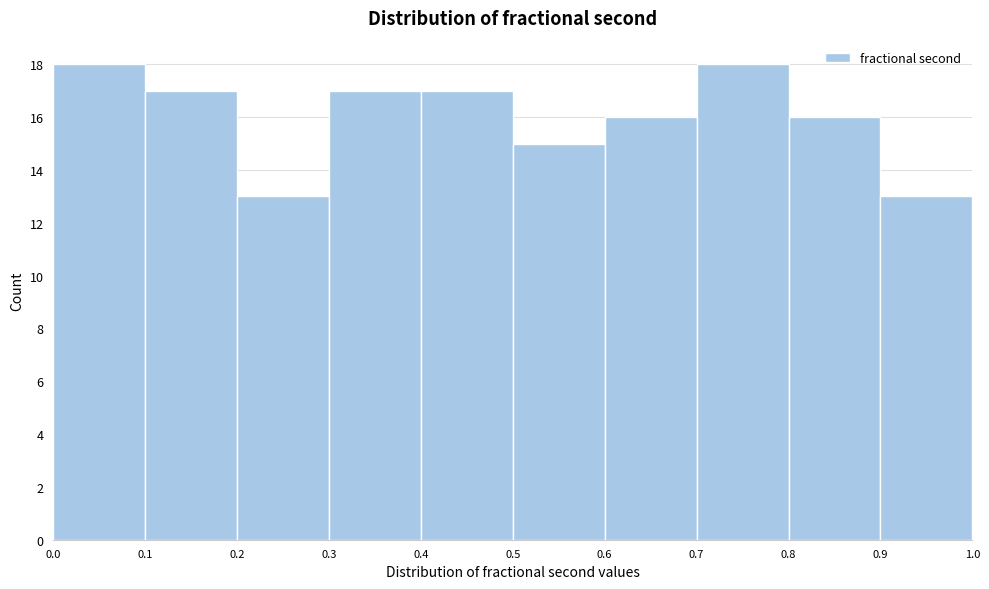

What is the height of the bar covering 0.9 to 1.0 on the x-axis? The values are not printed on the chart, so give them approximately, as read against the axis.

13